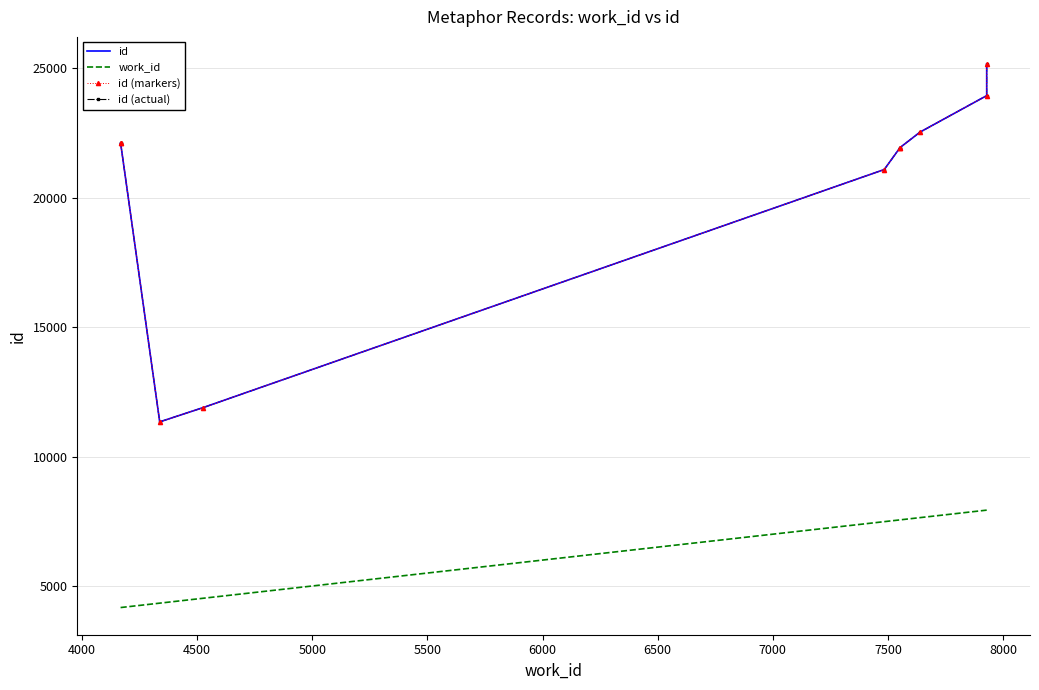

How many values in the work_id series exceed 7551?

4